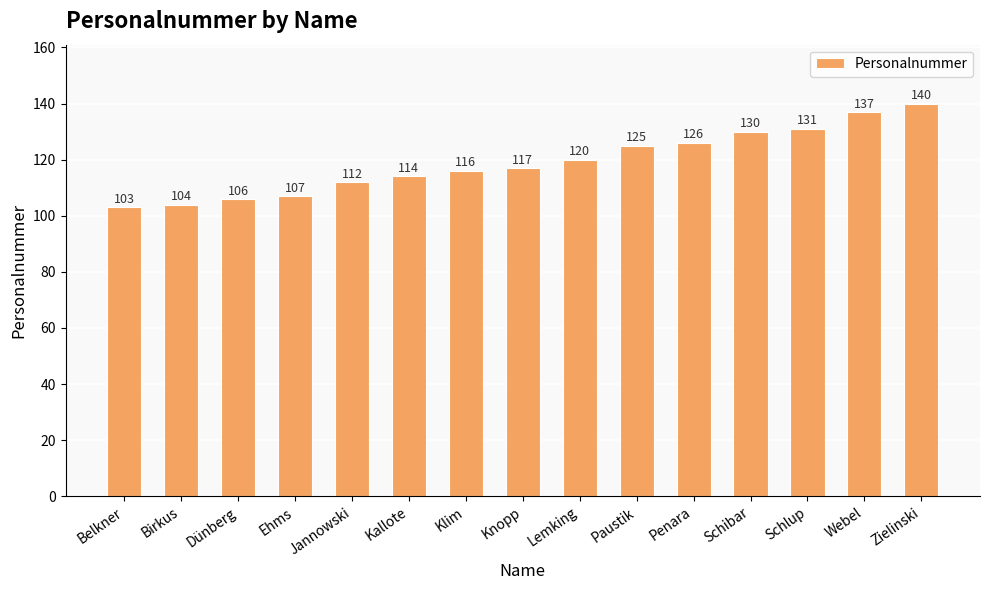

Count the number of data series in this chart.

1